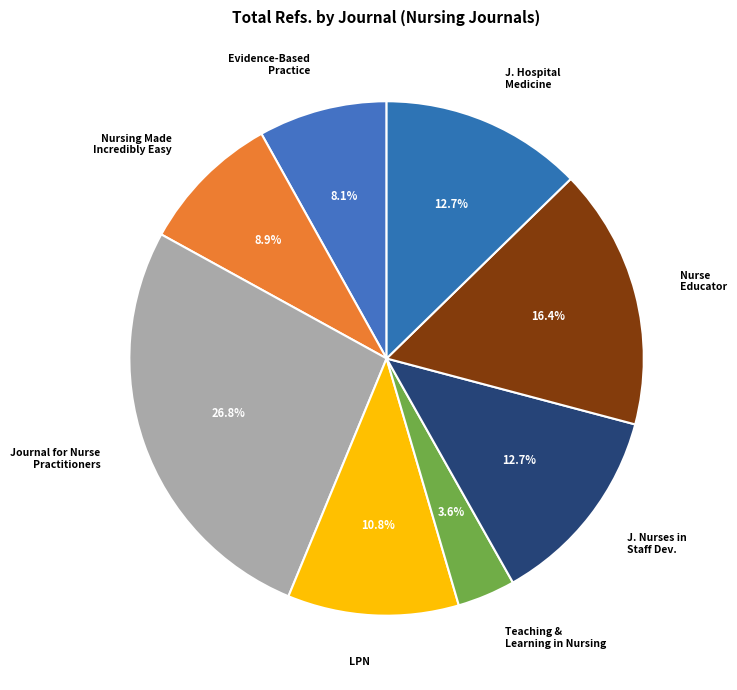

Is there any slice that represents more than half of the pie?

No